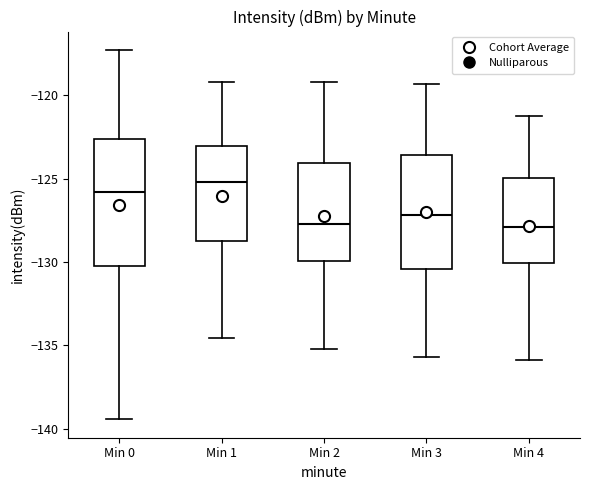

Where is the lower edge of the box for Min 4 on the y-axis? The values are not printed on the chart, so give them approximately, as read against the axis.

-130.0